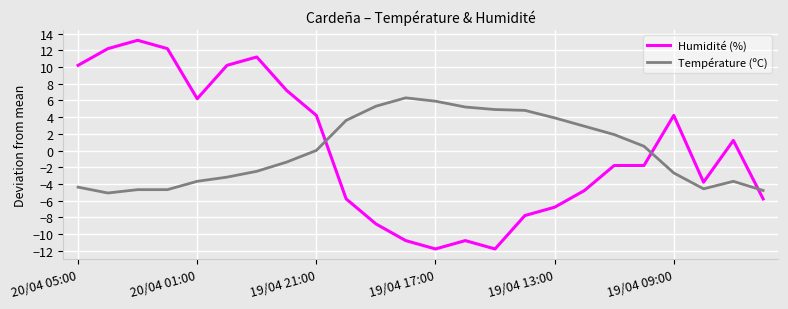

What is the difference between the maximum and minimum values in the Humidité (%) series?

25.0